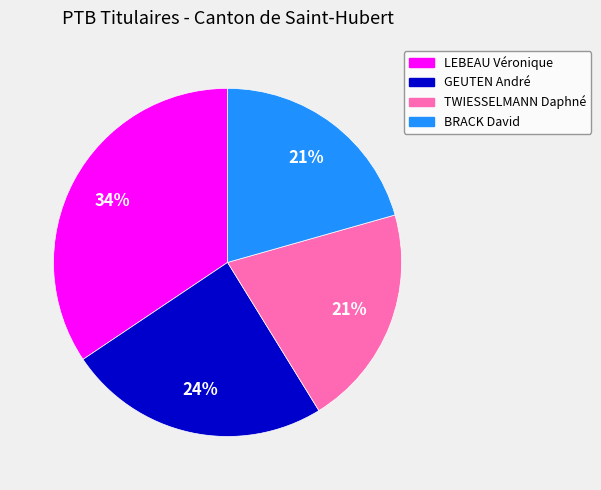

Between LEBEAU Véronique and TWIESSELMANN Daphné, which is larger?

LEBEAU Véronique